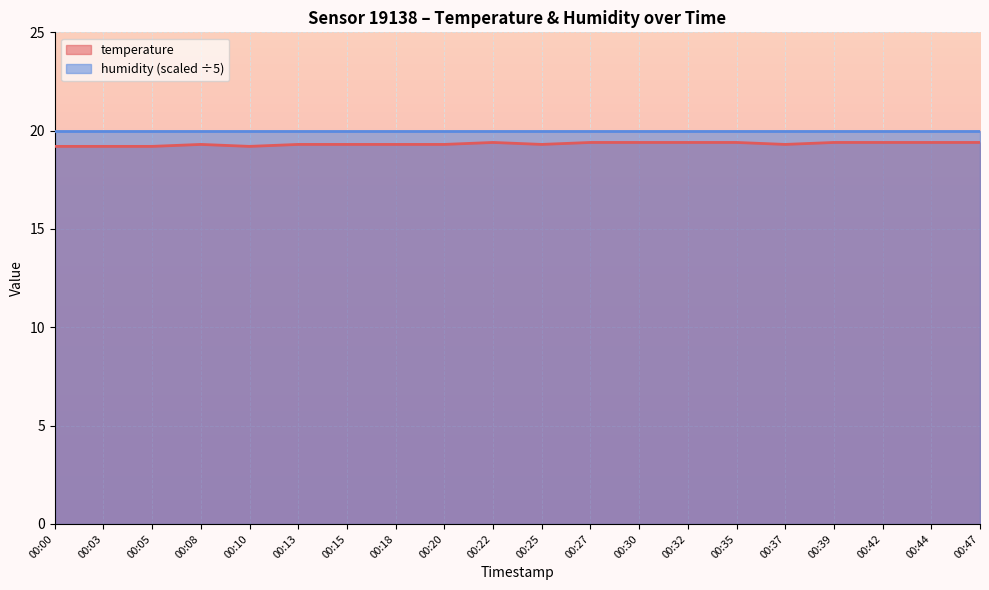

True or false: the data shows 13.2 at 00:42.

False